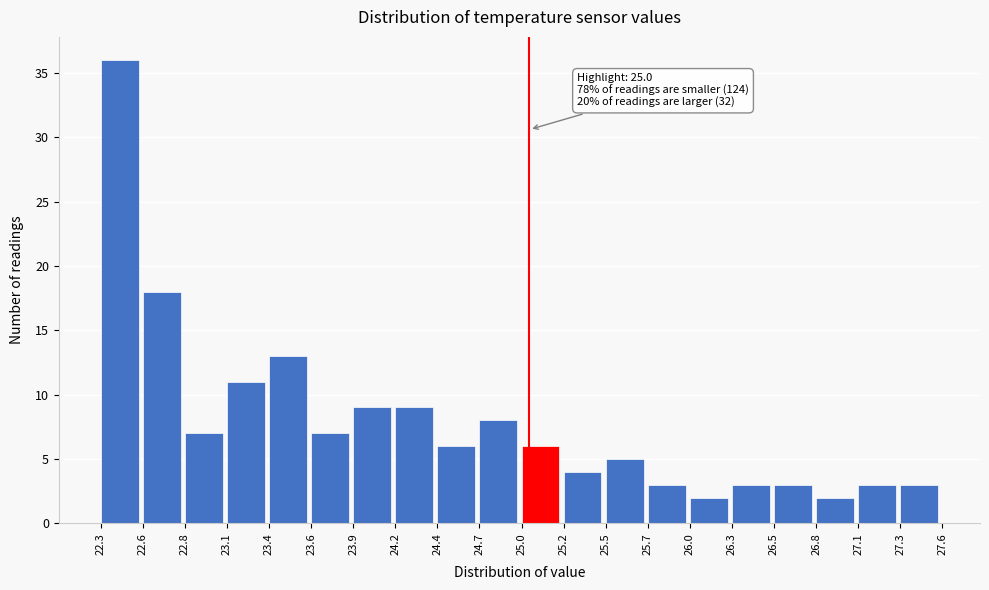

Over which range of the x-axis is the bar tallest?

22.3 to 22.6